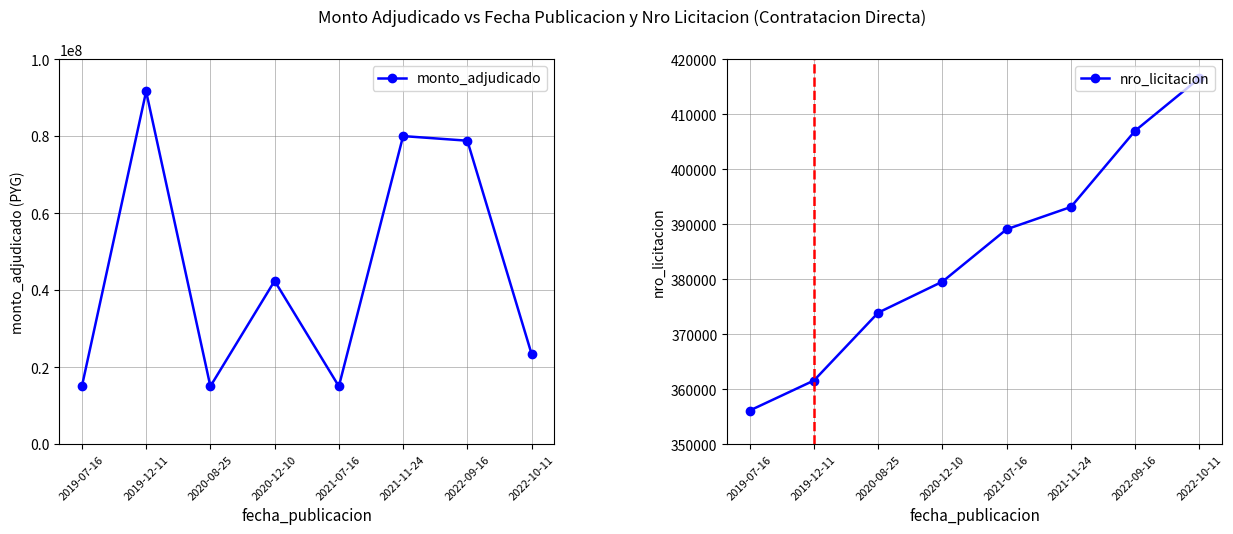

At how many categories does at least one series exceed 77950181?

3